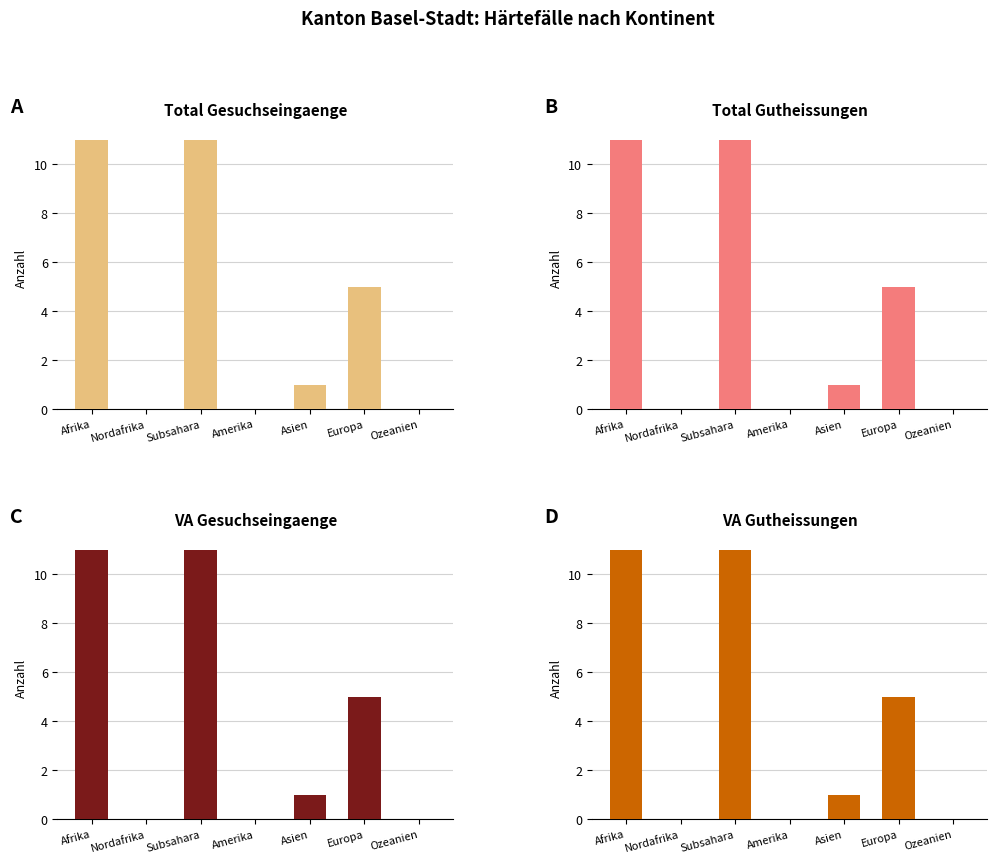

At which label is VA Gutheissungen closest to 5?

Europa